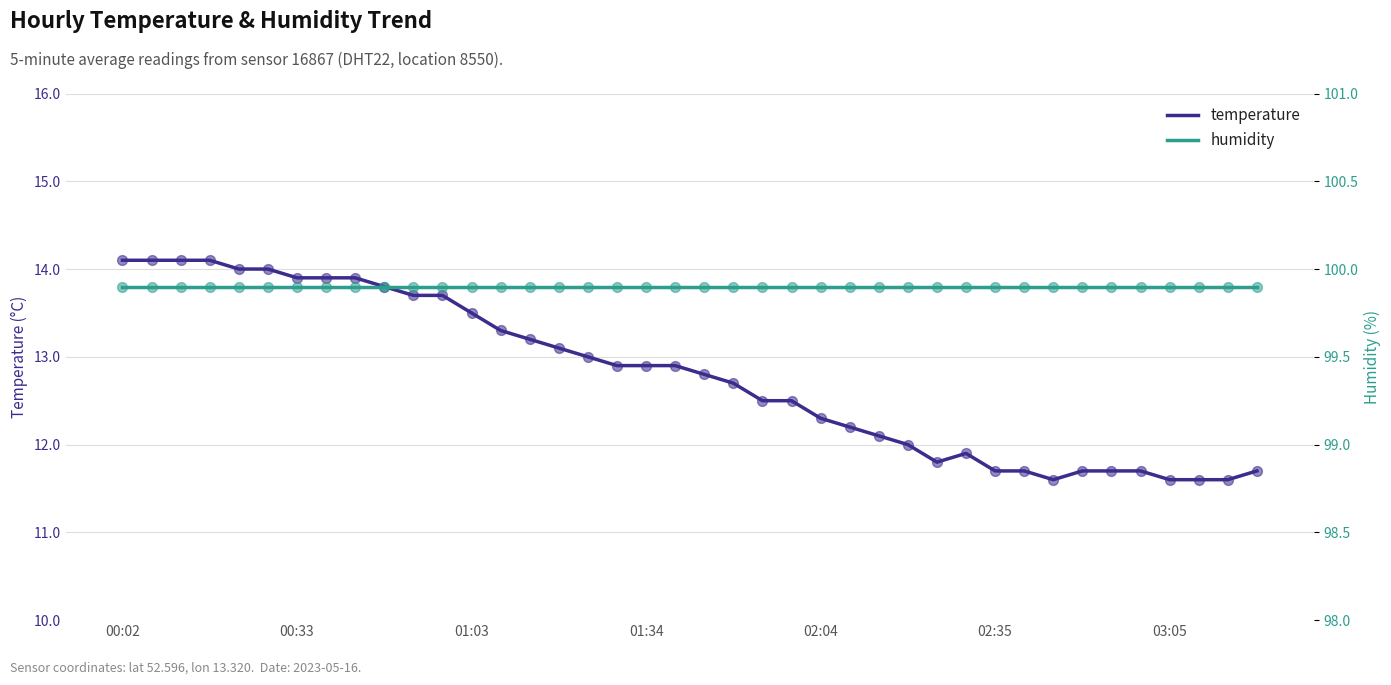

Which series contains the highest Y value?

humidity